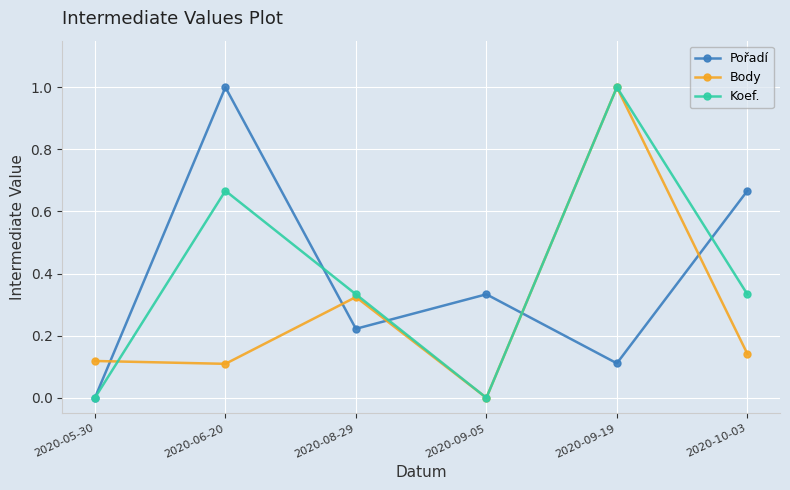

Which series changed the most between 2020-06-20 and 2020-08-29?

Pořadí